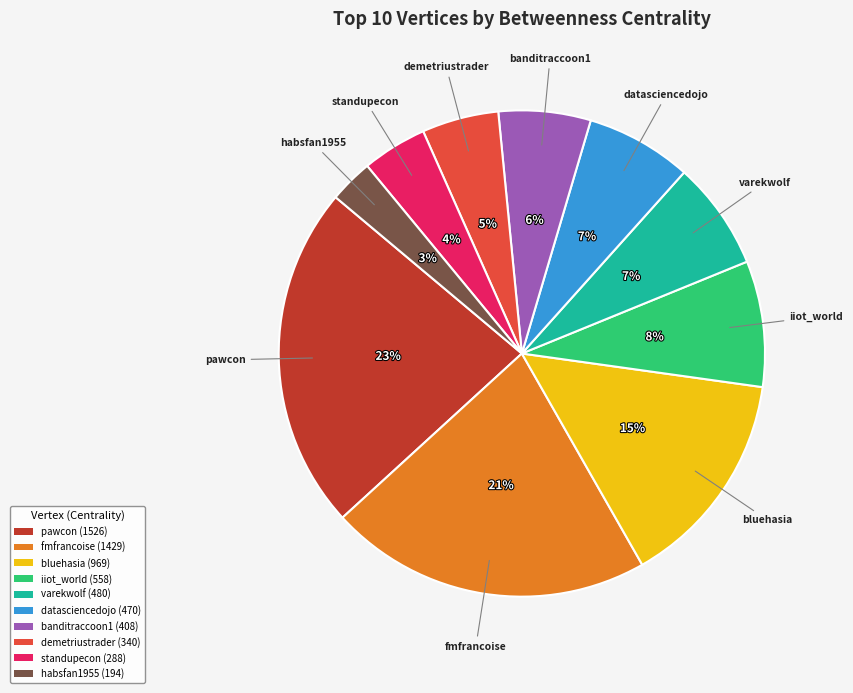

To the nearest percent, what is the average slice percentage?

10%